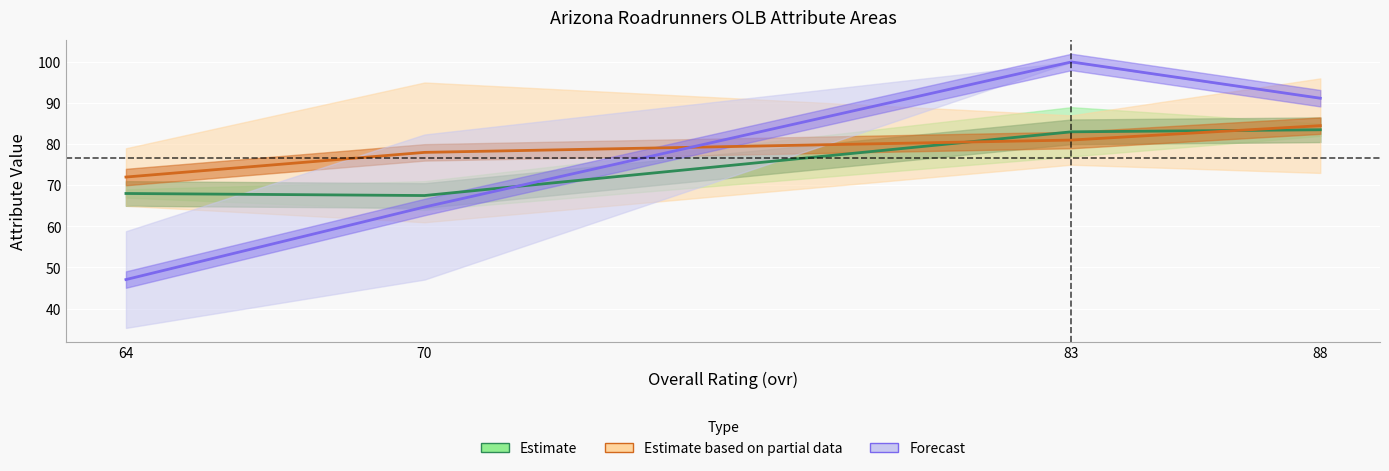

Reading left to right, extract all data points from this chart.

Estimate: 64=68.0	70=67.5	83=83.0	88=83.5
Estimate based on partial data: 64=72.0	70=78.0	83=81.0	88=84.5
Forecast: 64=47.1	70=64.7	83=100.0	88=91.2